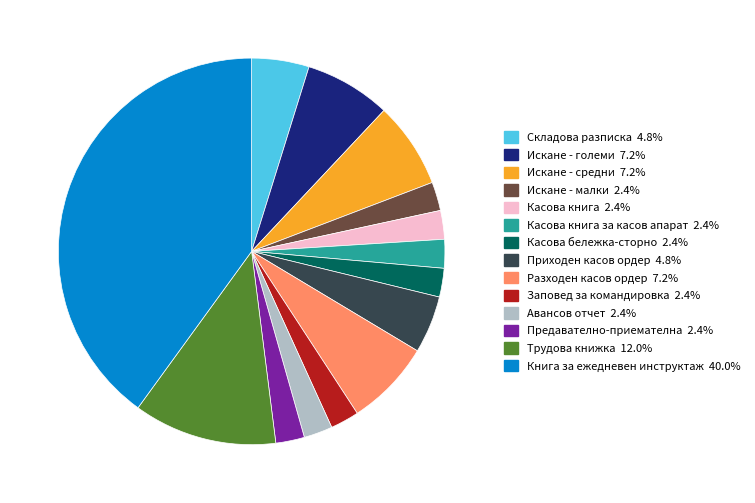

Is there any slice that represents more than half of the pie?

No